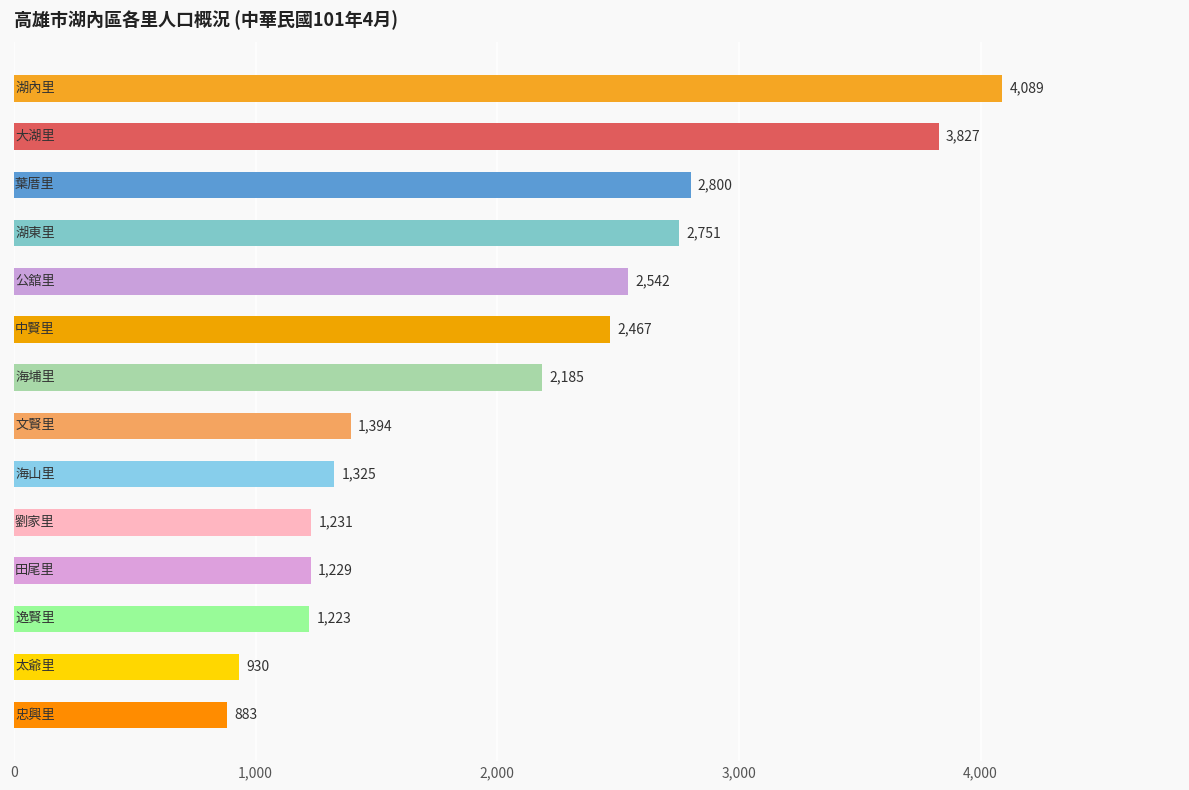

Reading bottom to top, transcribe all the data shown in this chart.

883	930	1223	1229	1231	1325	1394	2185	2467	2542	2751	2800	3827	4089